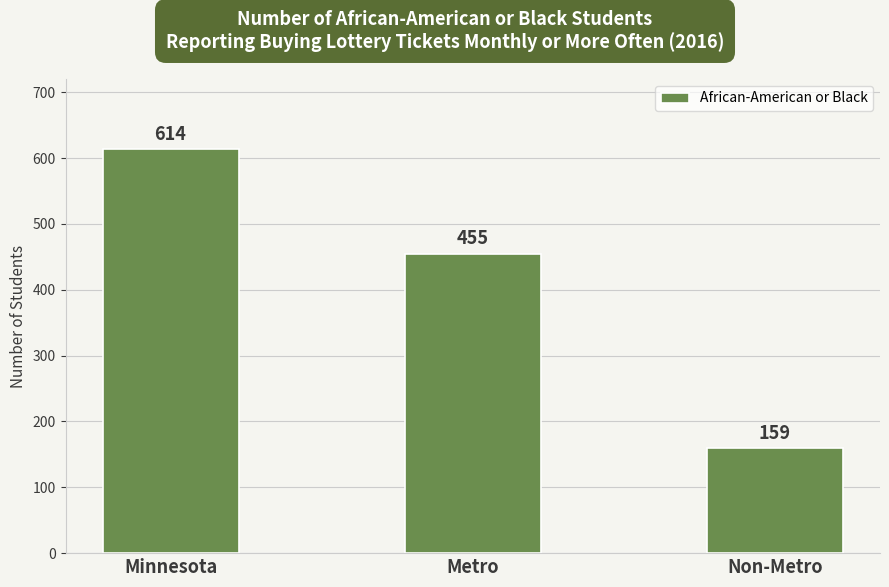

What is the maximum value shown in the chart?

614